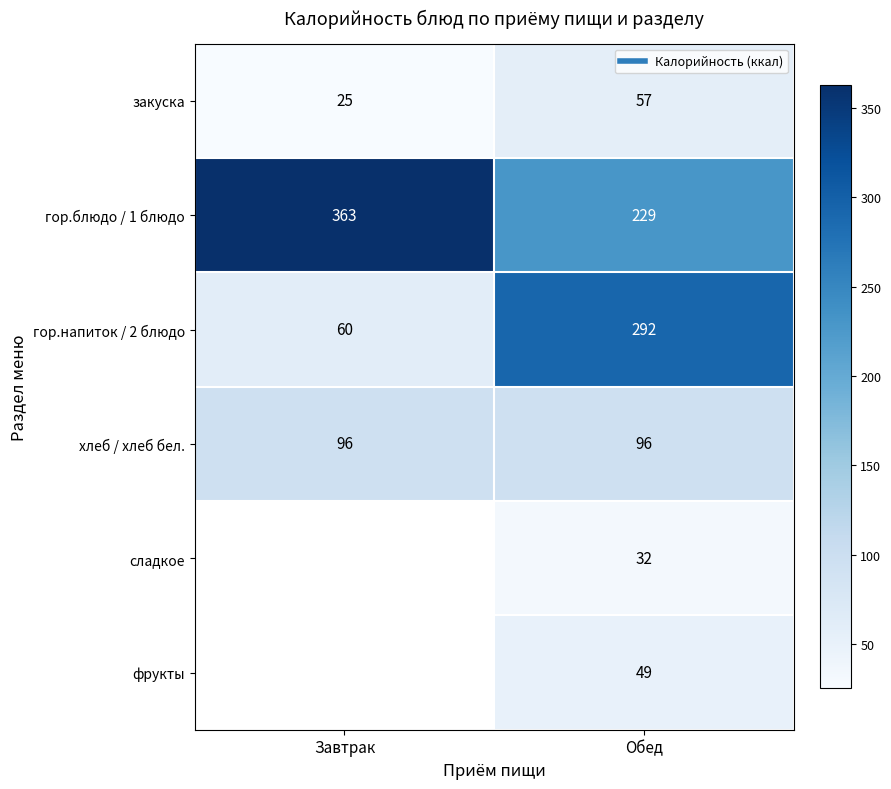

What is the average value of the гор.напиток / 2 блюдо series?

176.0